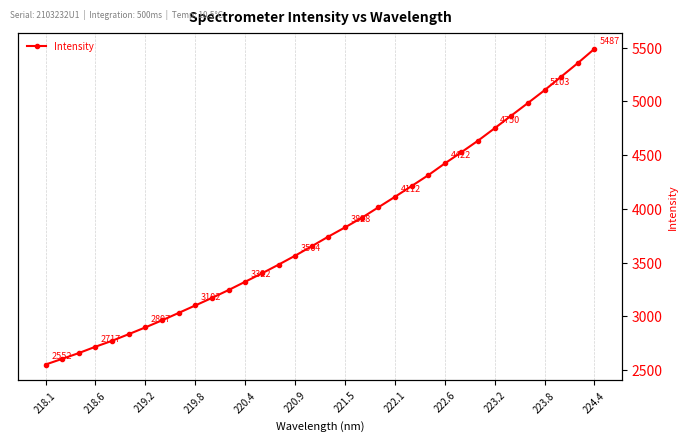

Count the number of data series in this chart.

1